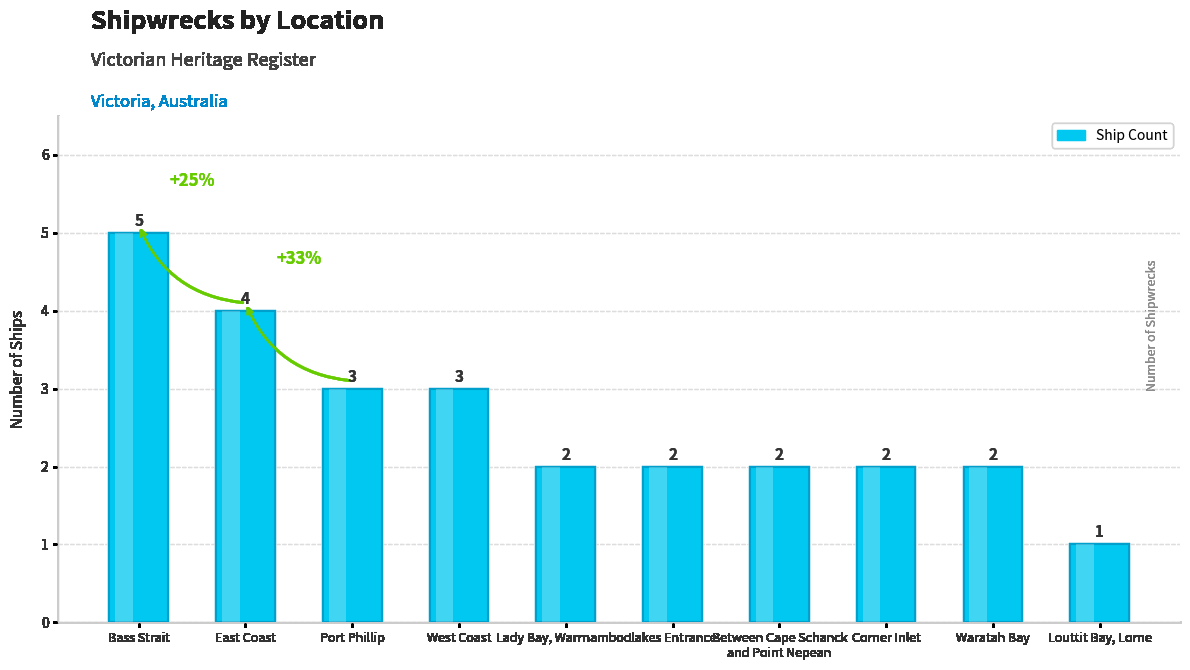

Reading right to left, transcribe all the data shown in this chart.

1	2	2	2	2	2	3	3	4	5